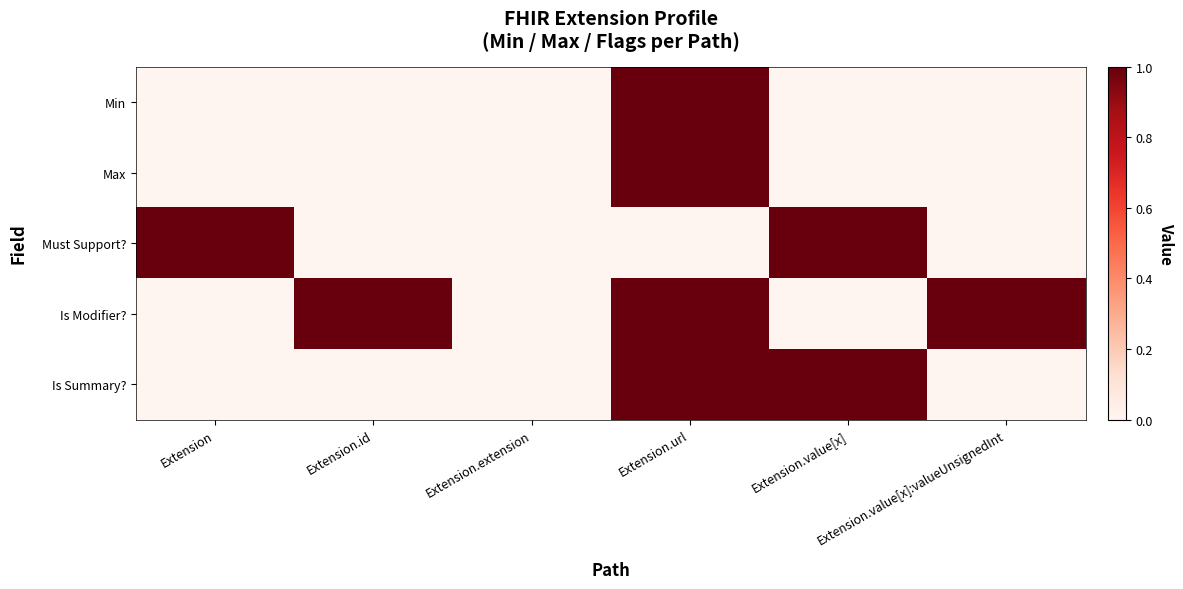

Reading right to left, list all the values displayed in this chart.

Min: Extension.value[x]:valueUnsignedInt=0	Extension.value[x]=0	Extension.url=1	Extension.extension=0	Extension.id=0	Extension=0
Max: Extension.value[x]:valueUnsignedInt=0	Extension.value[x]=0	Extension.url=1	Extension.extension=0	Extension.id=0	Extension=0
Must Support?: Extension.value[x]:valueUnsignedInt=0	Extension.value[x]=1	Extension.url=0	Extension.extension=0	Extension.id=0	Extension=1
Is Modifier?: Extension.value[x]:valueUnsignedInt=1	Extension.value[x]=0	Extension.url=1	Extension.extension=0	Extension.id=1	Extension=0
Is Summary?: Extension.value[x]:valueUnsignedInt=0	Extension.value[x]=1	Extension.url=1	Extension.extension=0	Extension.id=0	Extension=0